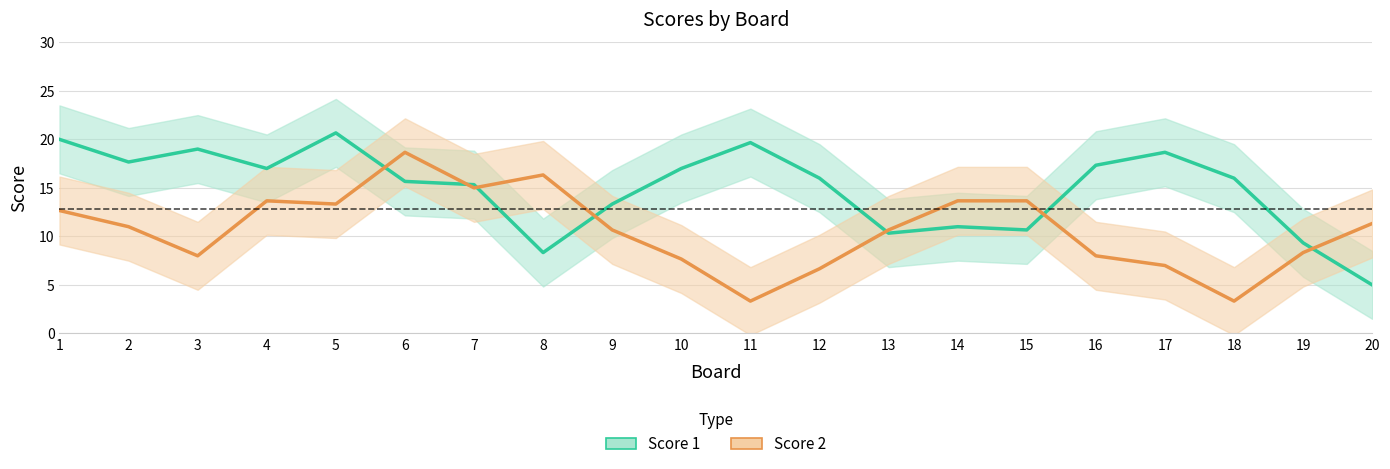

Between 5 and 9, which series saw the biggest shift?

Score 1